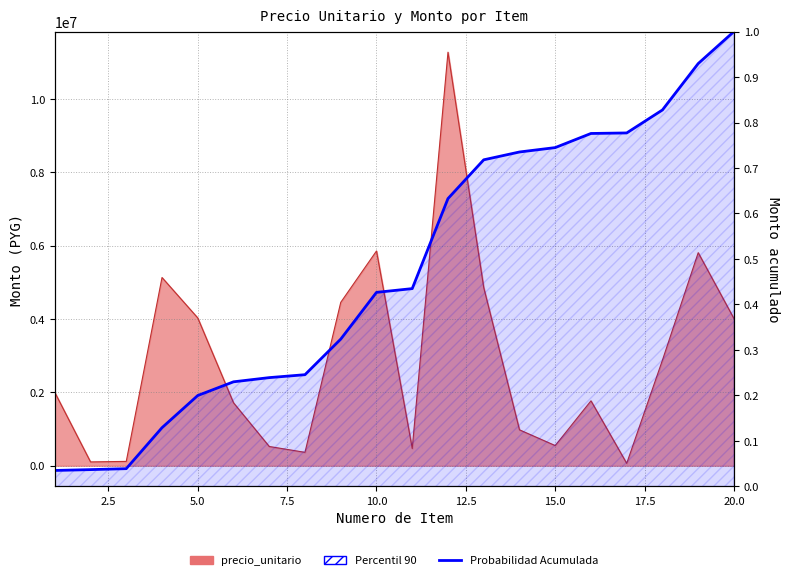

Does the chart have visible grid lines?

Yes